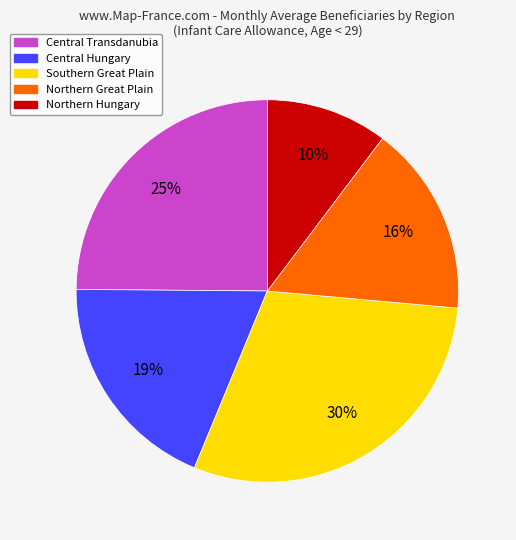

True or false: Southern Great Plain accounts for 37% of the total.

False